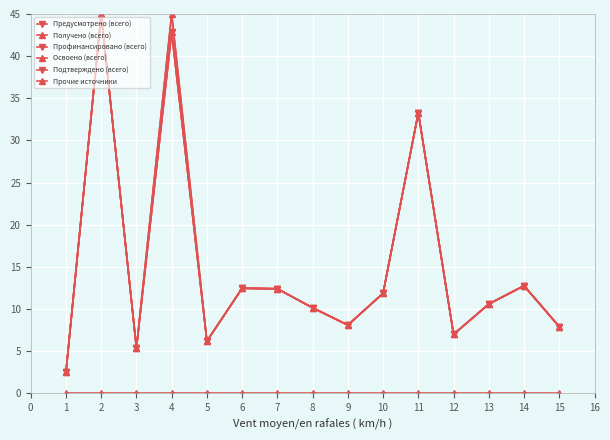

What is the difference between the Профинансировано (всего) values at 9 and 6?

4.4